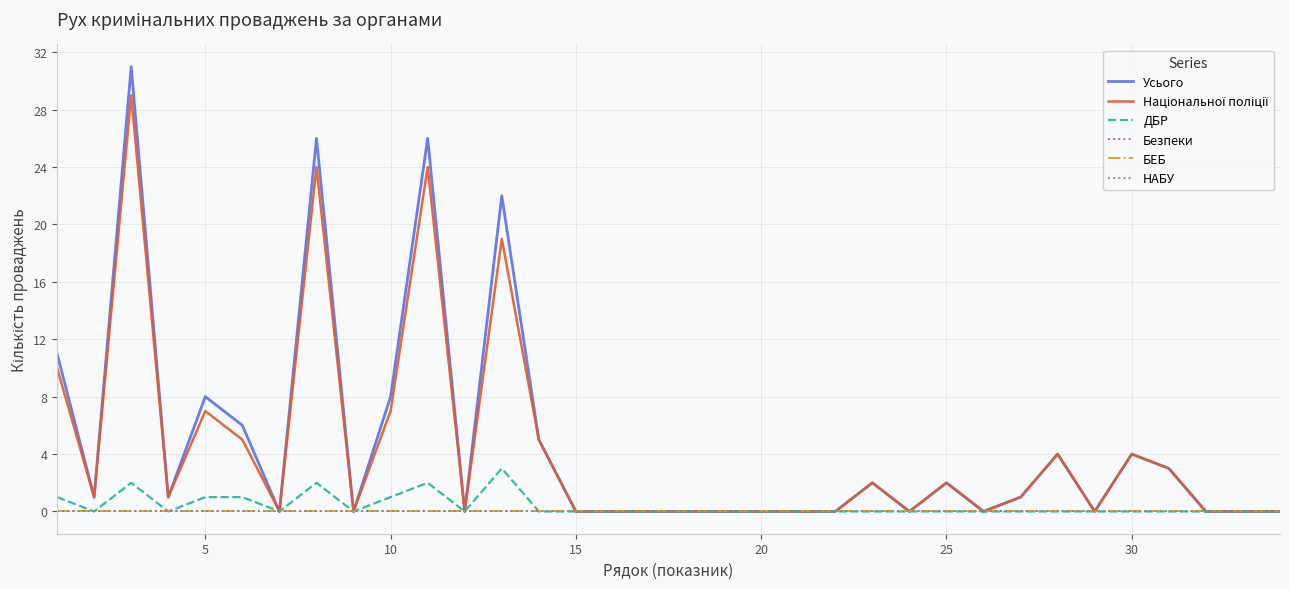

True or false: Безпеки and БЕБ intersect in this chart.

False